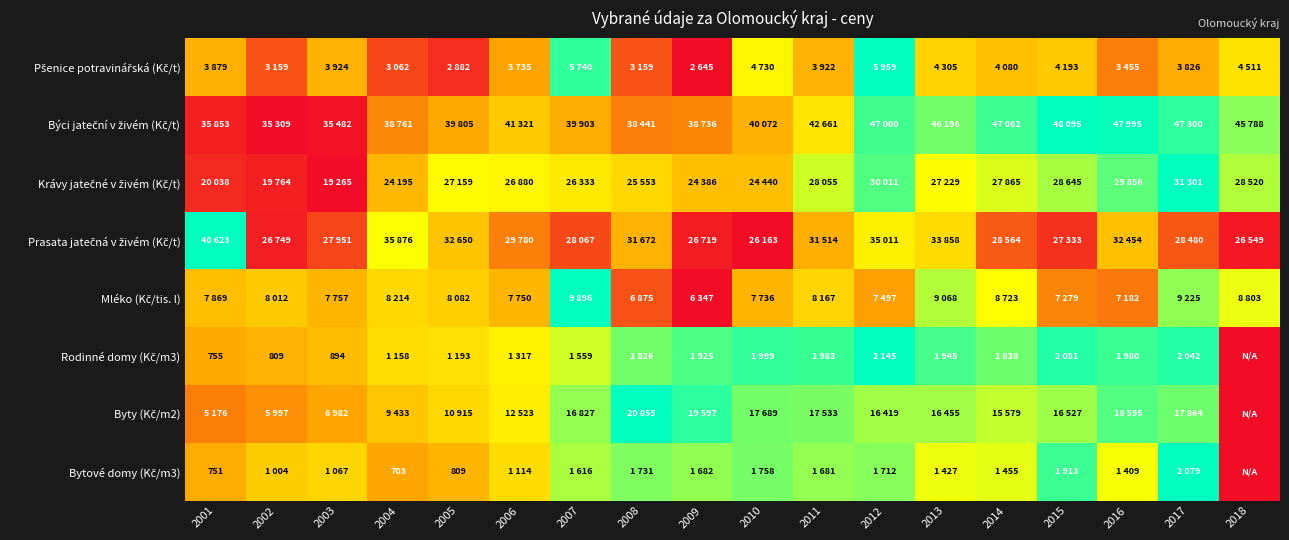

At which label does Krávy jatečné v živém (Kč/t) reach its peak?

2017